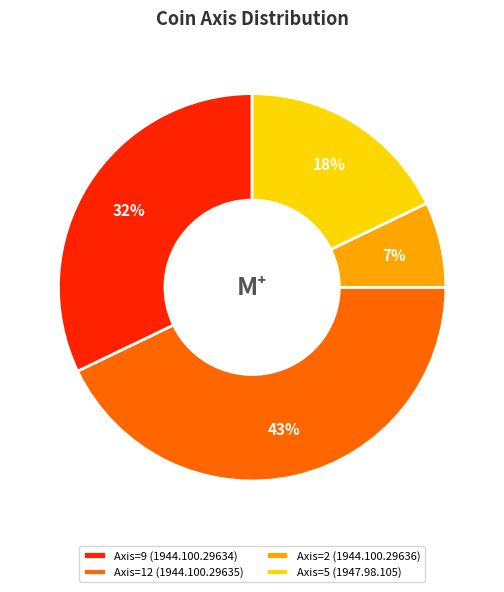

Is there a majority slice in this chart?

No